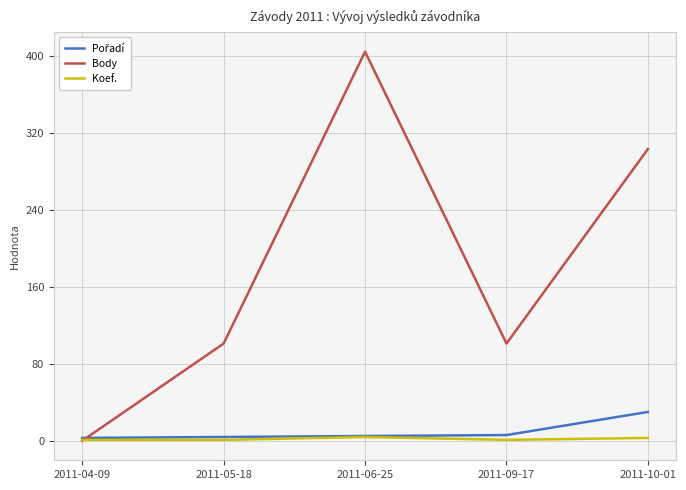

Is it true that Body equals 0 at 2011-04-09?

True